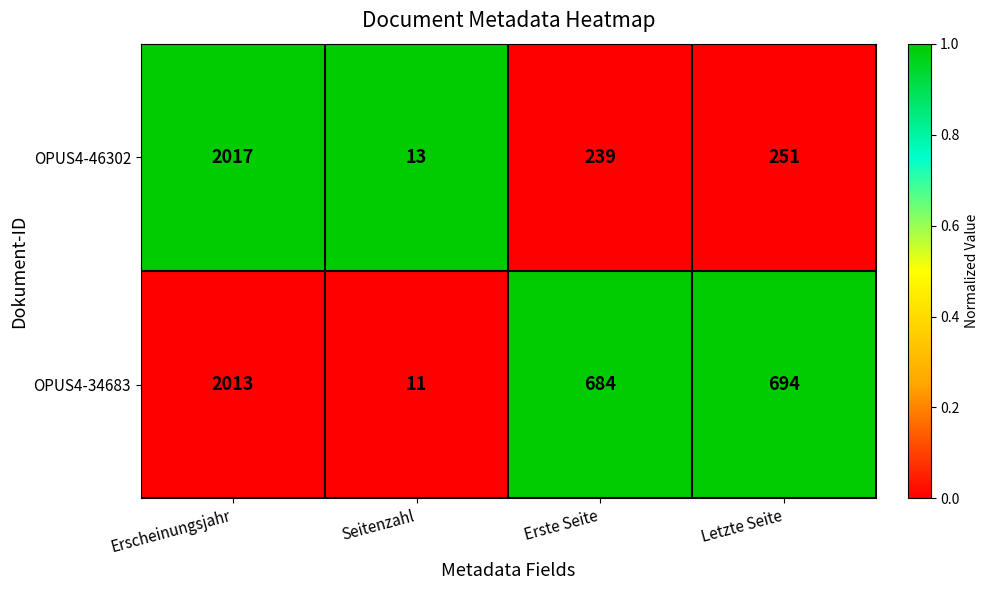

What is the sum of all OPUS4-46302 values?

2520